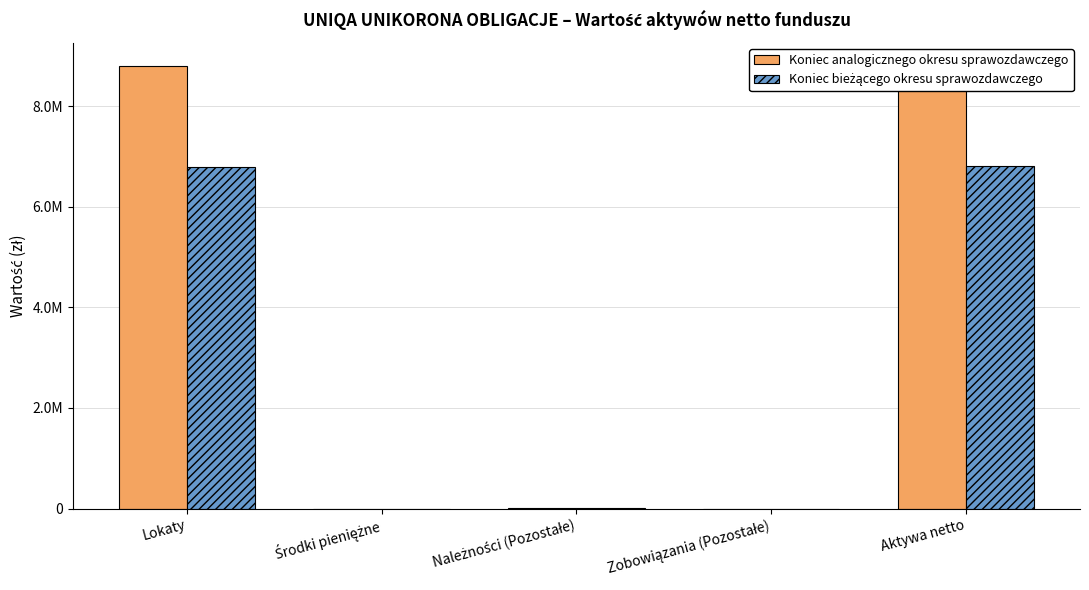

Rank the series at Lokaty from highest to lowest value.

Koniec analogicznego okresu sprawozdawczego, Koniec bieżącego okresu sprawozdawczego